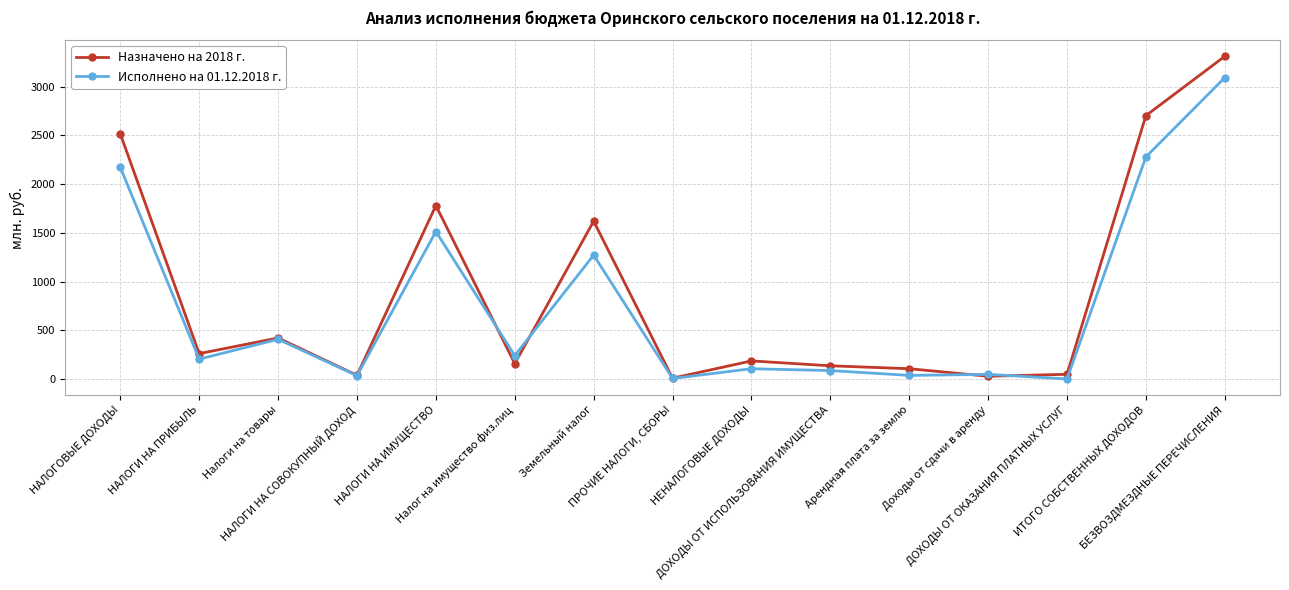

Which series has the largest range (max minus min)?

Назначено на 2018 г.